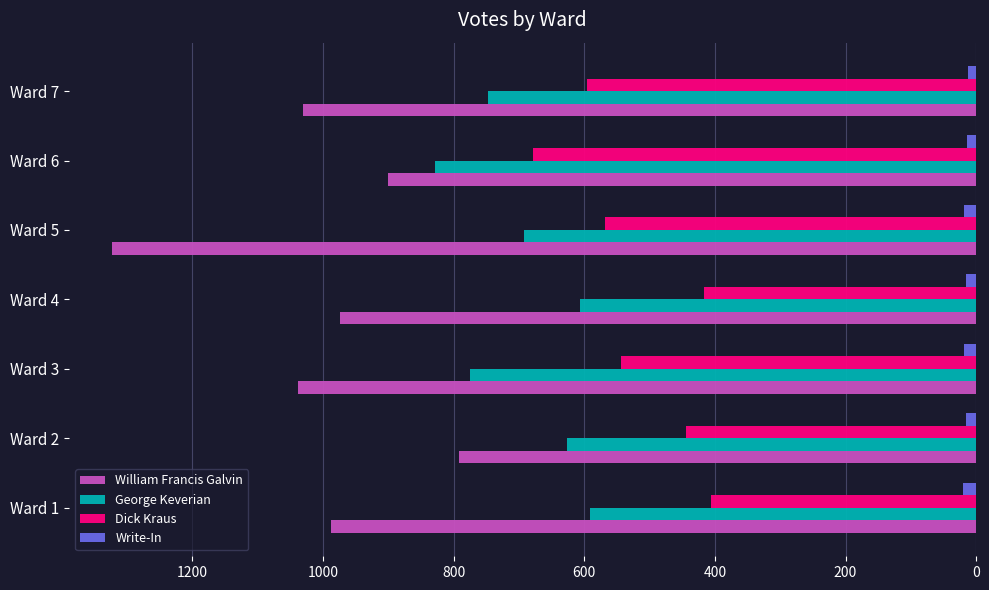

Rank the series at Ward 2 from highest to lowest value.

William Francis Galvin, George Keverian, Dick Kraus, Write-In